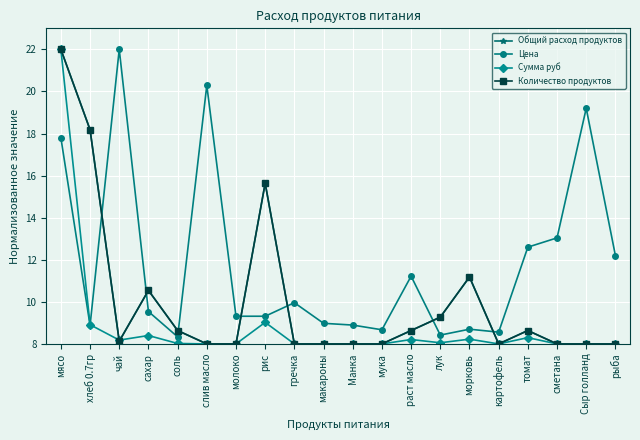

At which category does Количество продуктов reach its first local peak?

сахар